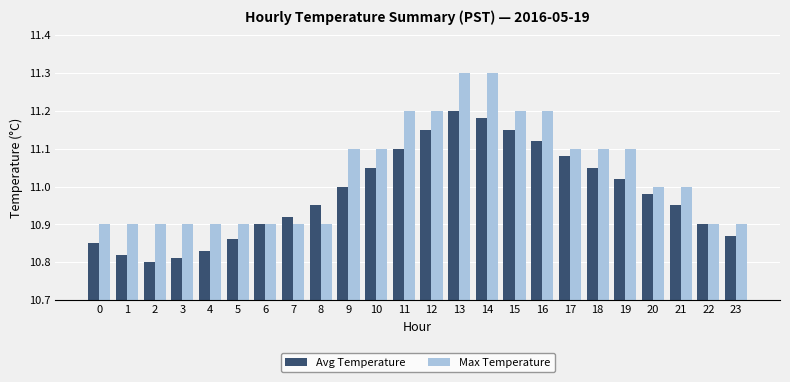

At which category is the sum across all series the highest?

13